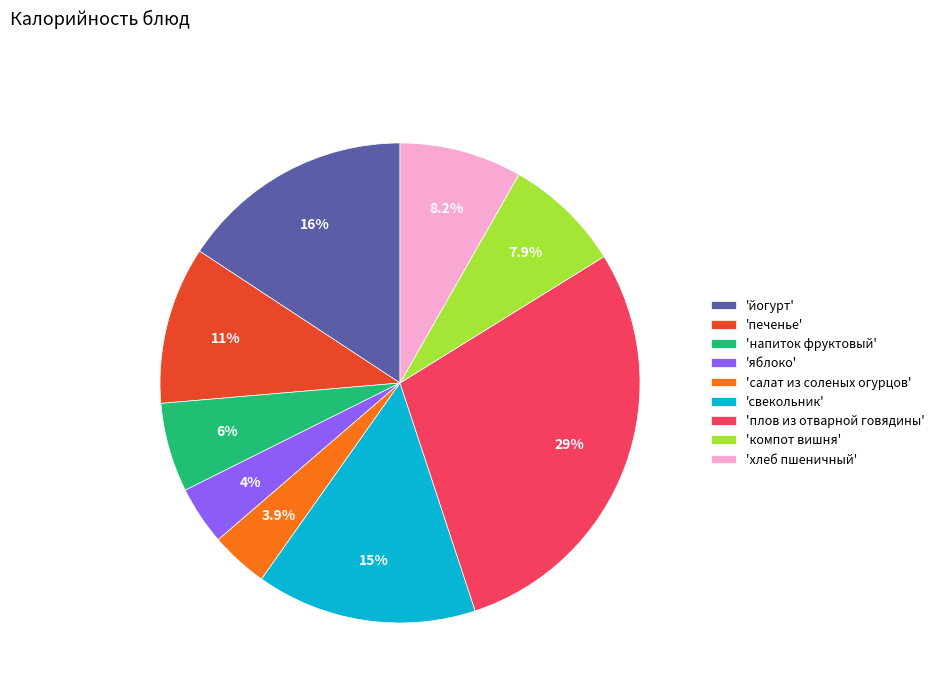

Which has a higher value, 'яблоко' or 'свекольник'?

'свекольник'